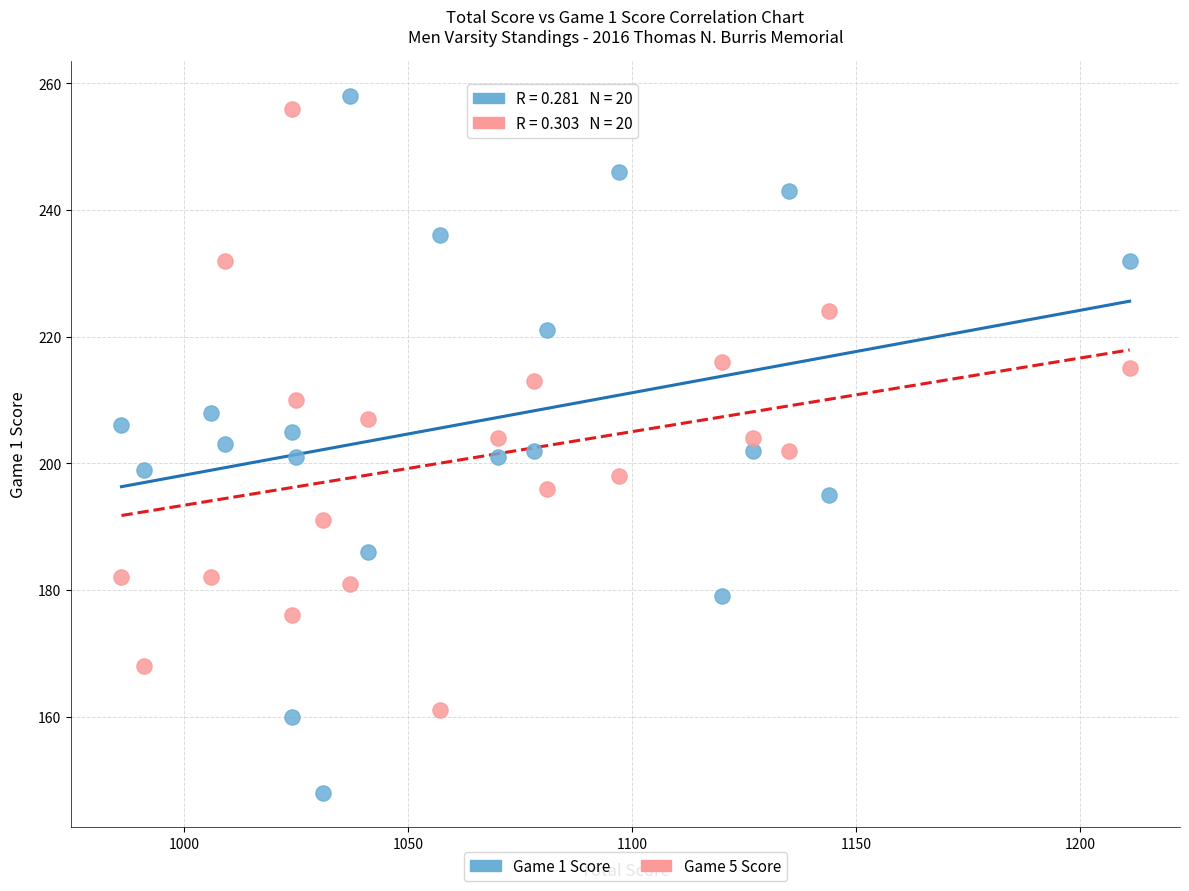

Which series reaches the minimum Y coordinate?

Game 1 Score